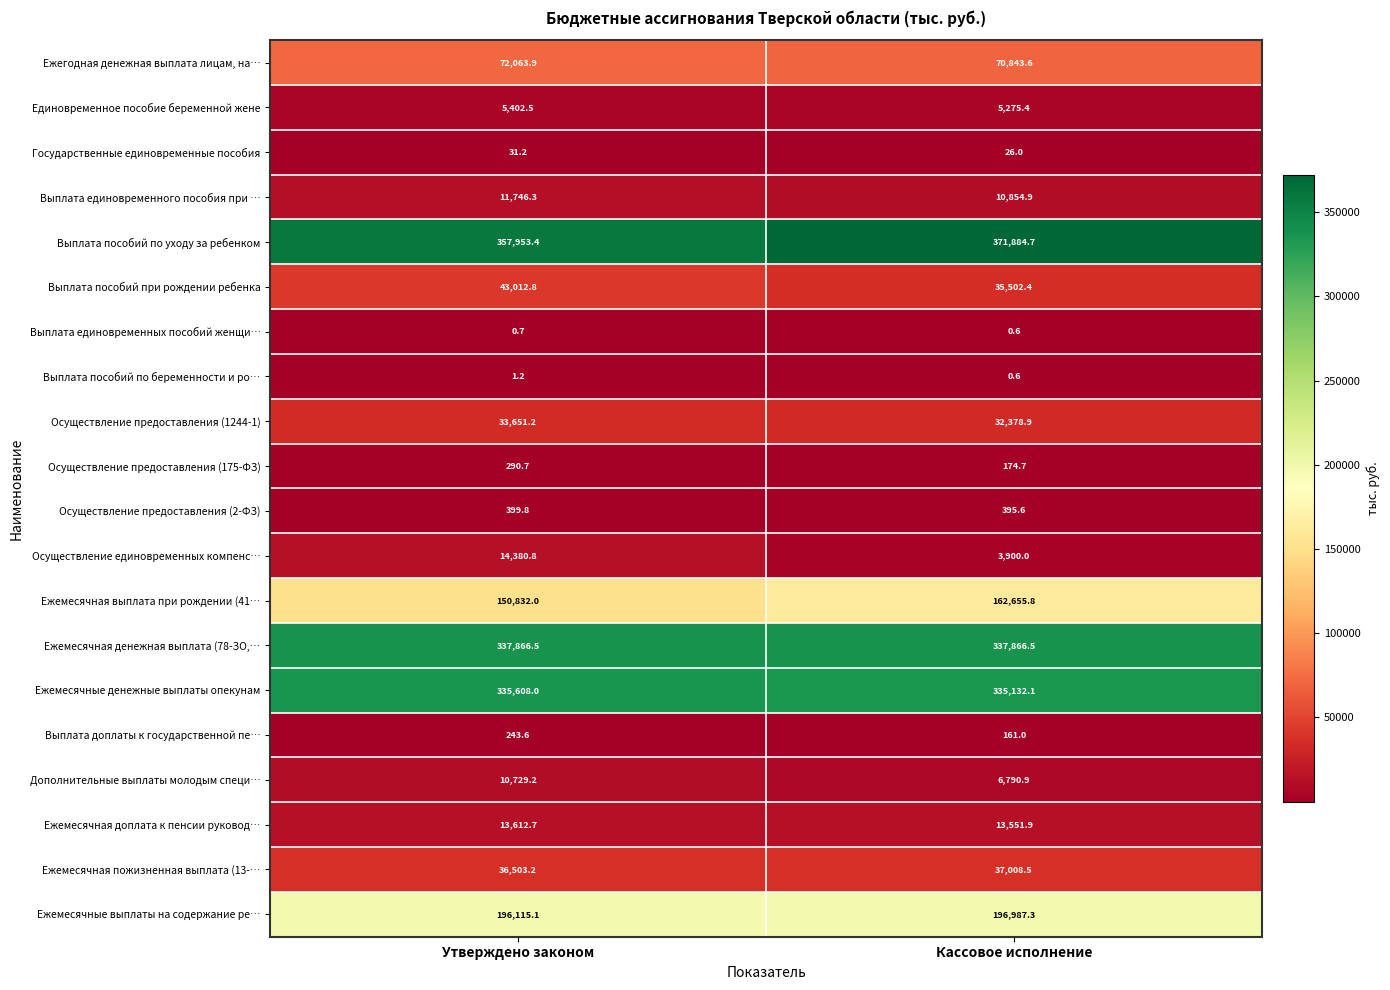

Which category has the lowest value across all series?

Кассовое исполнение